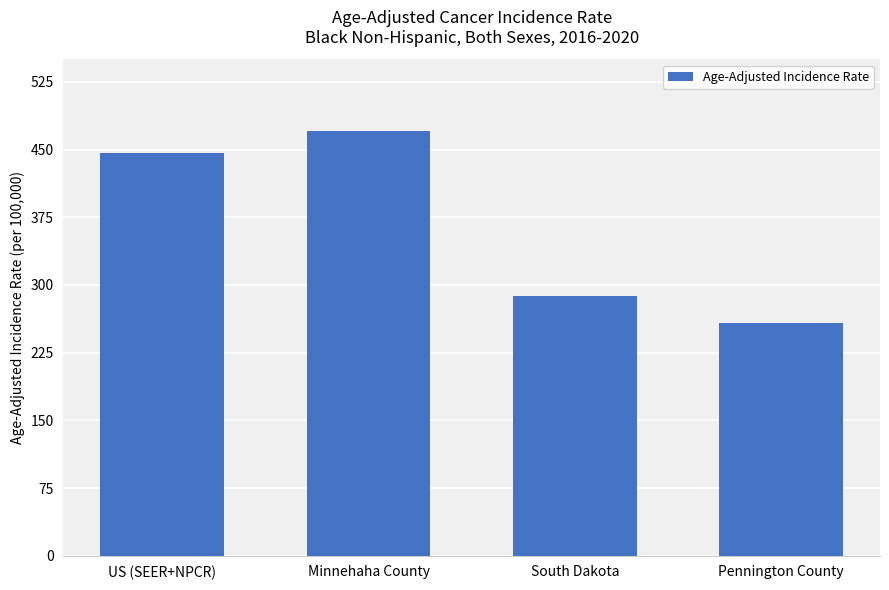

The chart shows a value of 257.8 at Pennington County. True or false?

True